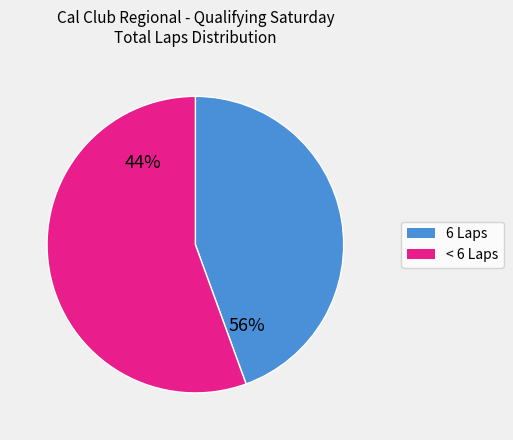

The David Zink (STL) slice represents 22% of the pie. True or false?

False